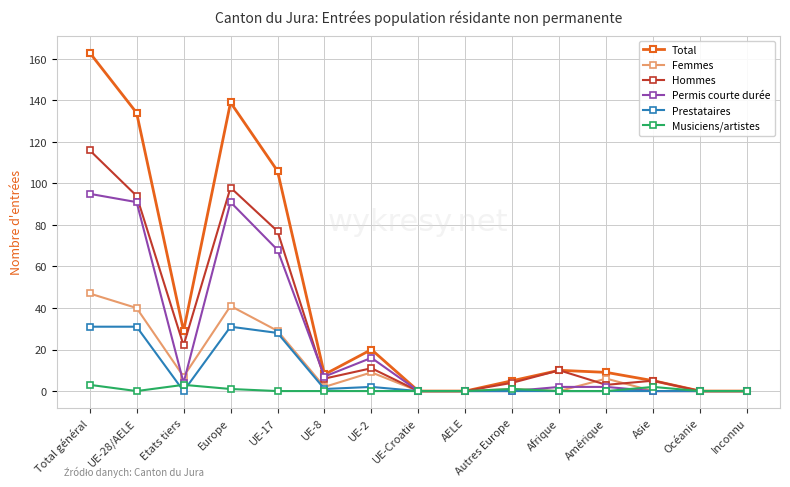

What is the total value across all series at Amérique?

20